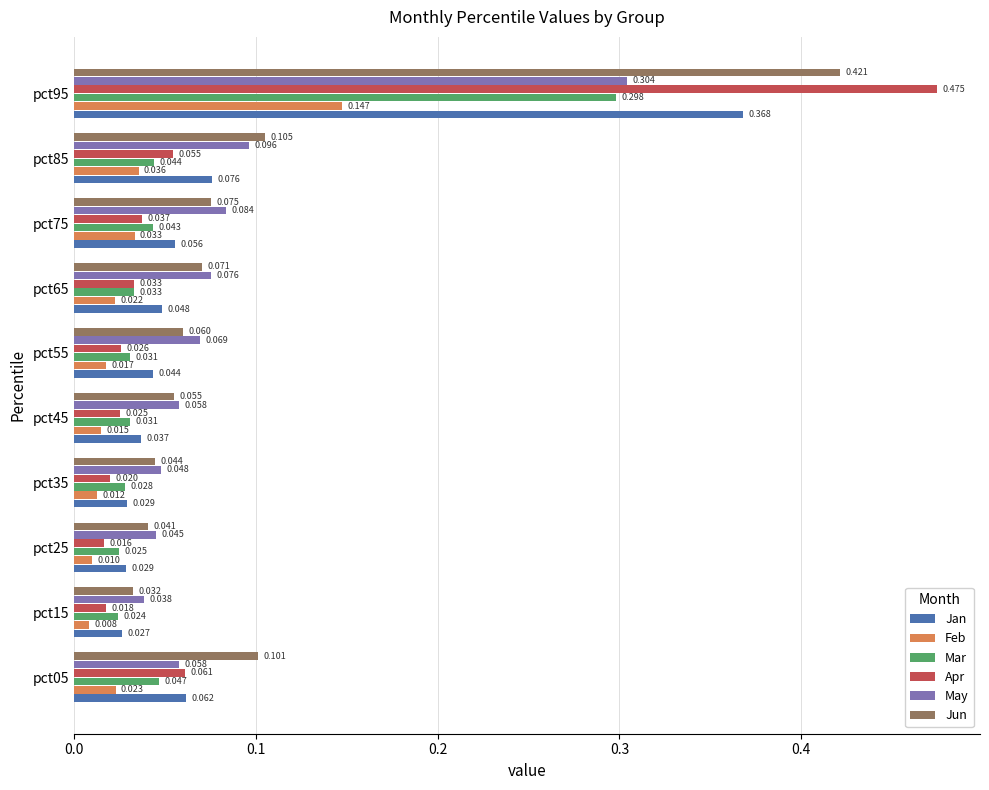

Which series has the largest total across all categories?

Jun